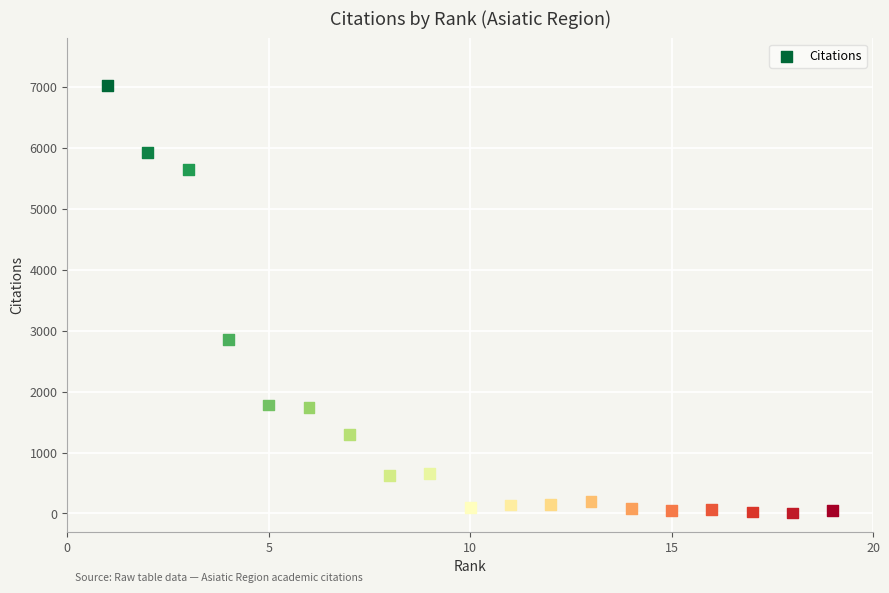

What Y value in the scatter plot is closest to 3515?

2862